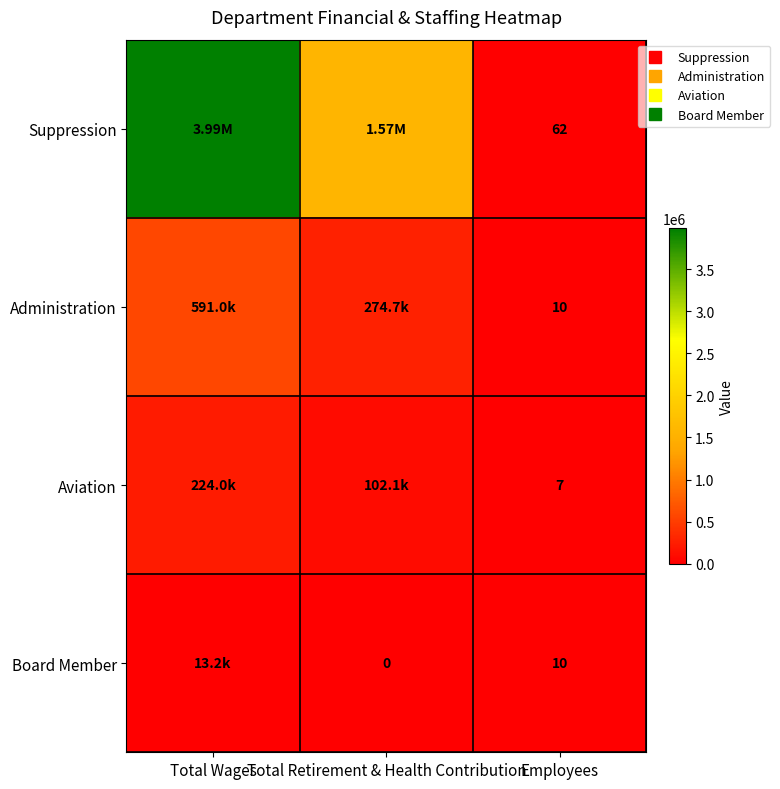

What is the total value across all series at Total Retirement & Health Contribution?

1950893